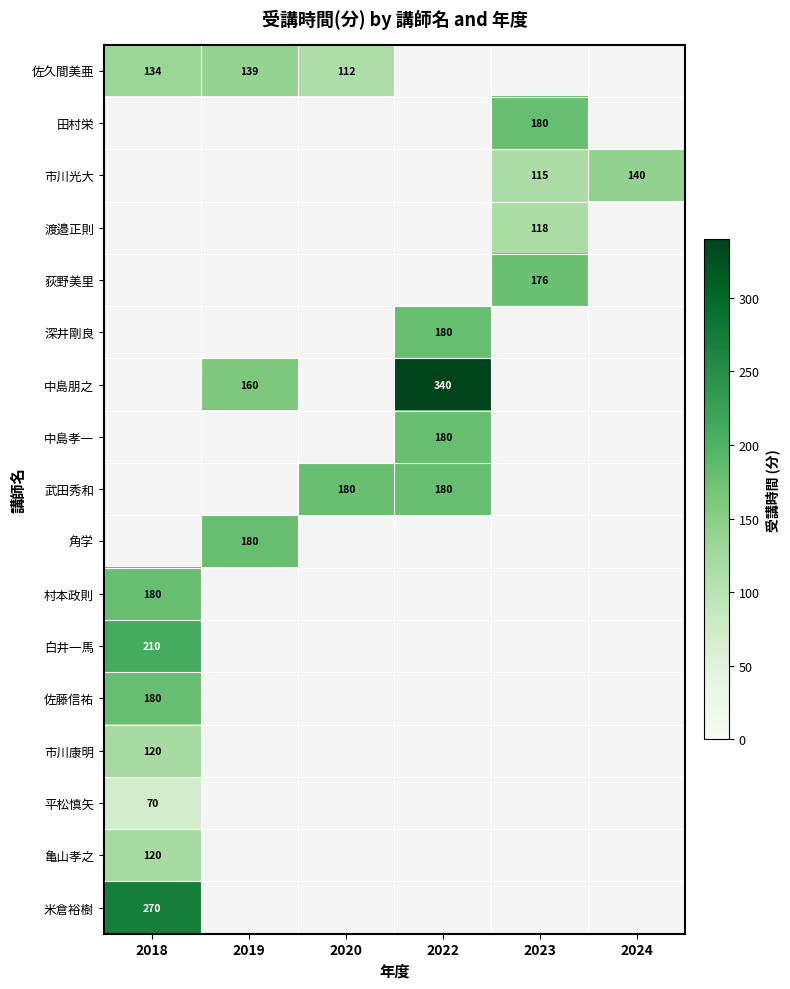

The 白井一馬 series shows 368 at 2018. True or false?

False